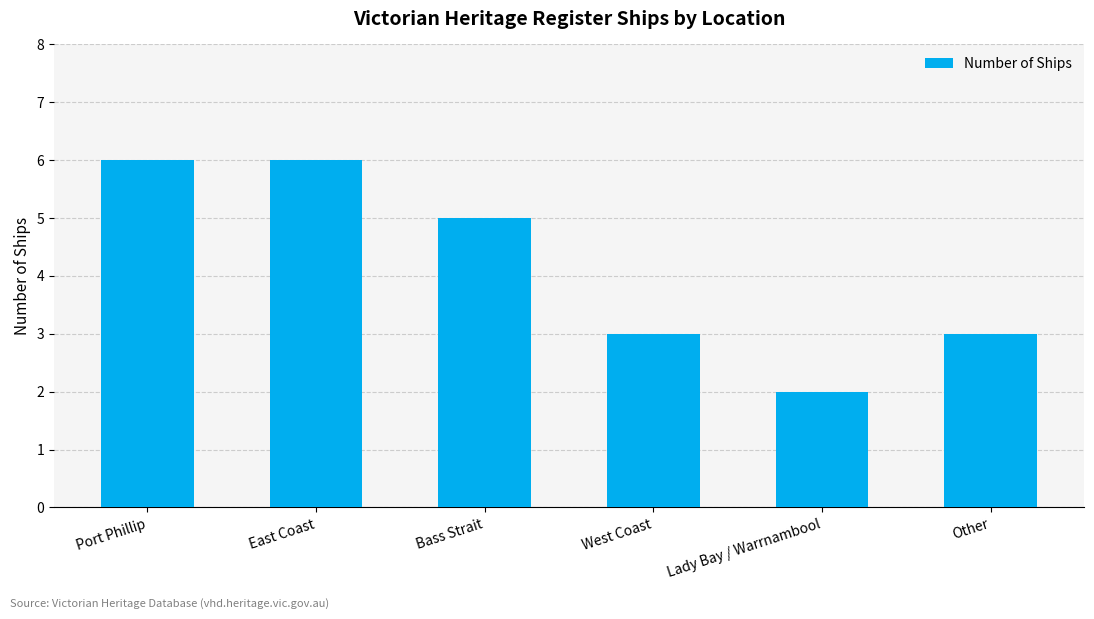

What is the value of the 5th bar from the left?

2